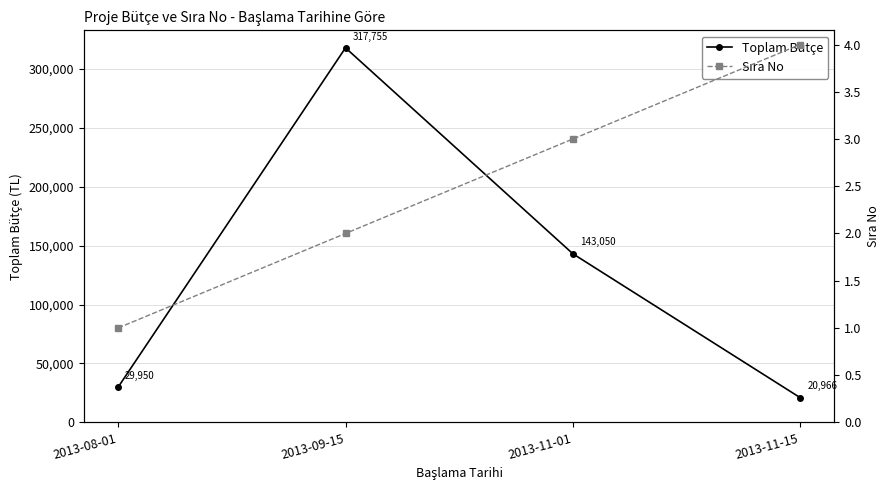

Which series has the largest range (max minus min)?

Toplam Bütçe